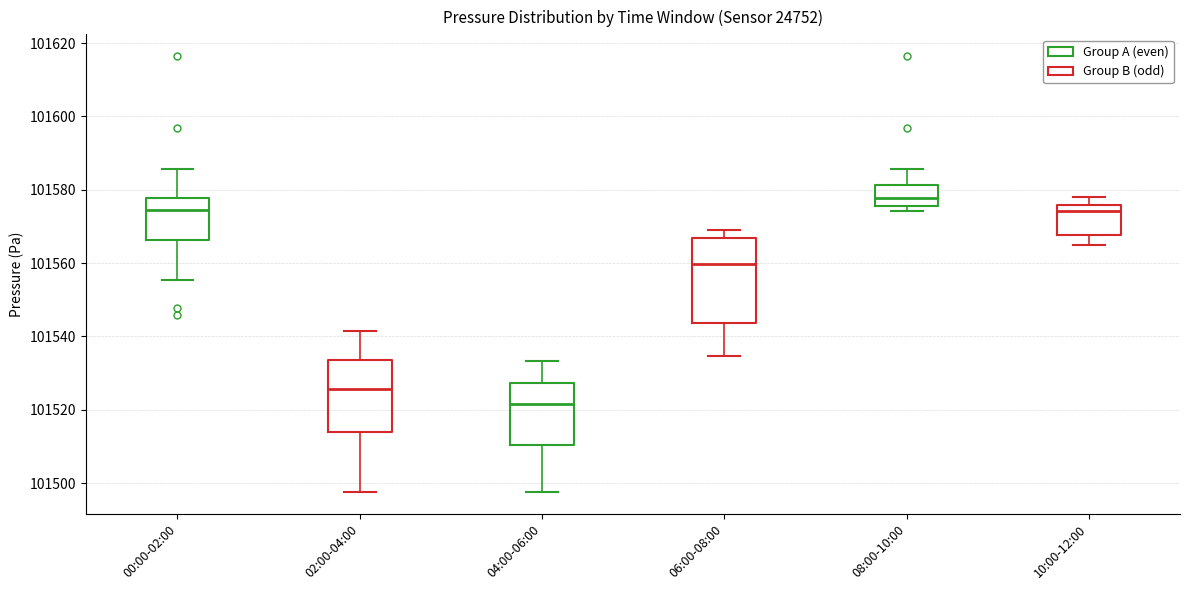

Reading left to right, read every box against the y-axis: the position of its median line, the range the box covers, and the ends of its whiskers. The values are not printed on the chart, so give them approximately, as read against the axis.

00:00-02:00: median 101574, box 101566 to 101578, whiskers 101556 to 101586
02:00-04:00: median 101526, box 101514 to 101534, whiskers 101498 to 101542
04:00-06:00: median 101522, box 101510 to 101528, whiskers 101498 to 101534
06:00-08:00: median 101560, box 101544 to 101566, whiskers 101534 to 101568
08:00-10:00: median 101578, box 101576 to 101582, whiskers 101574 to 101586
10:00-12:00: median 101574, box 101568 to 101576, whiskers 101566 to 101578